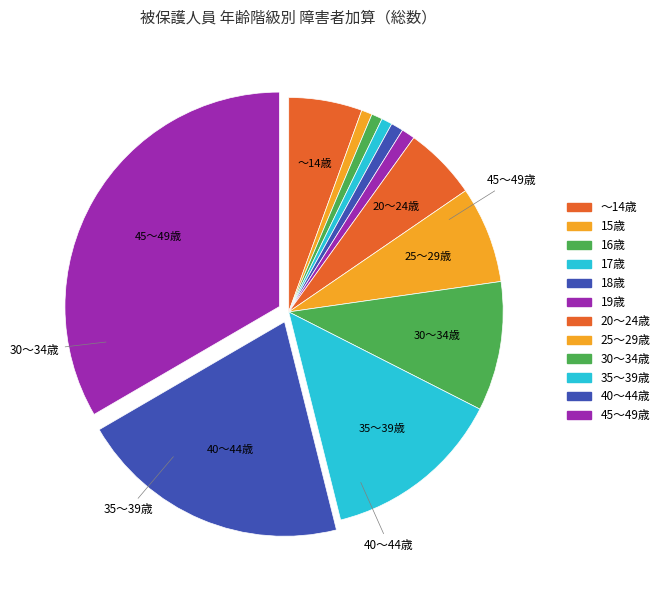

What percentage is the 17歳 slice, to the nearest percent?

1%